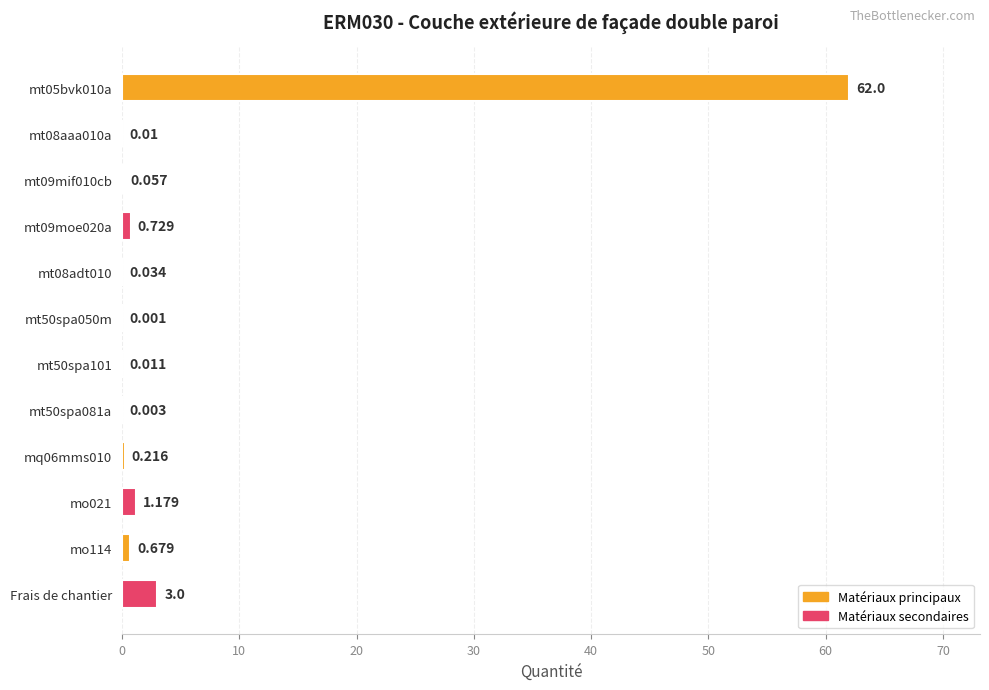

Where is the data nearest to the value 31?

Frais de chantier